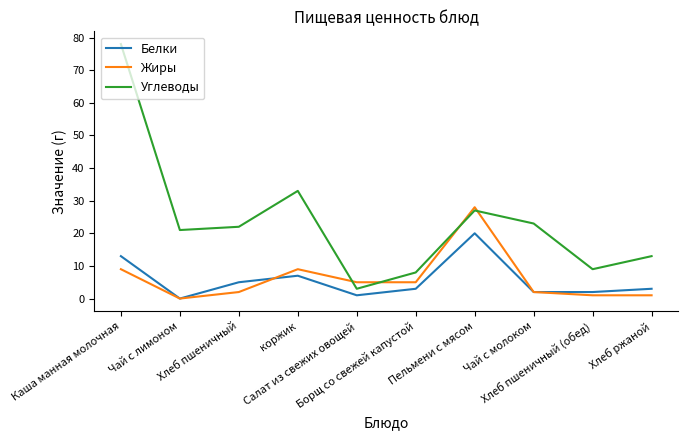

True or false: Белки and Жиры cross at least once.

True